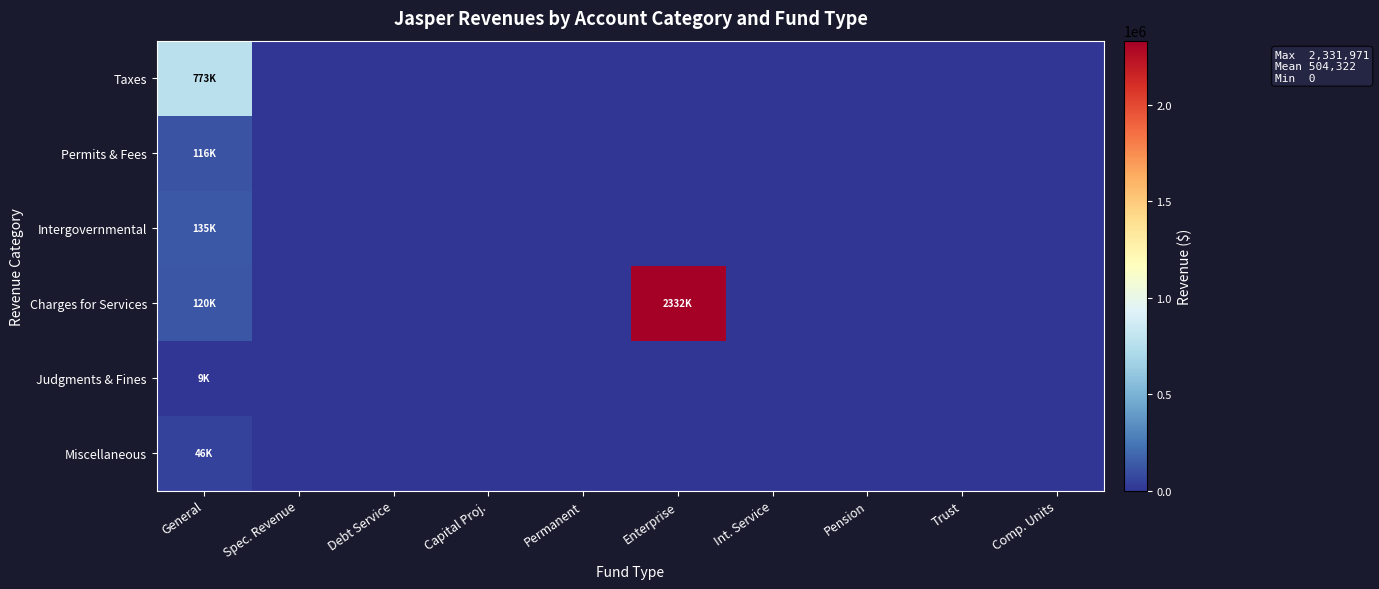

Which series changed the most between Debt Service and Capital Proj.?

Taxes